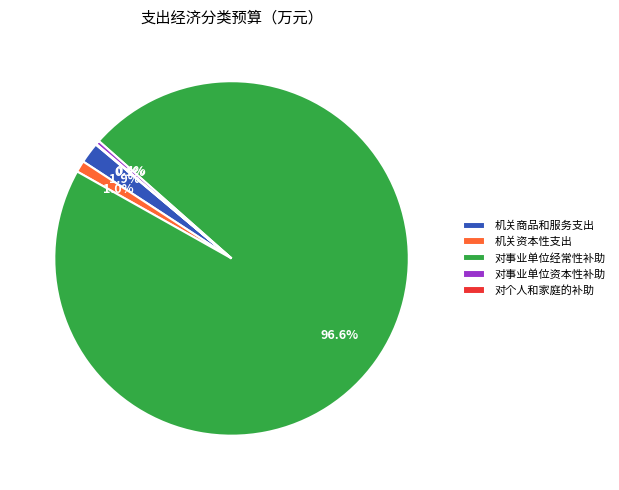

What is the ratio of the value at 对事业单位资本性补助 to the value at 机关商品和服务支出?

0.2